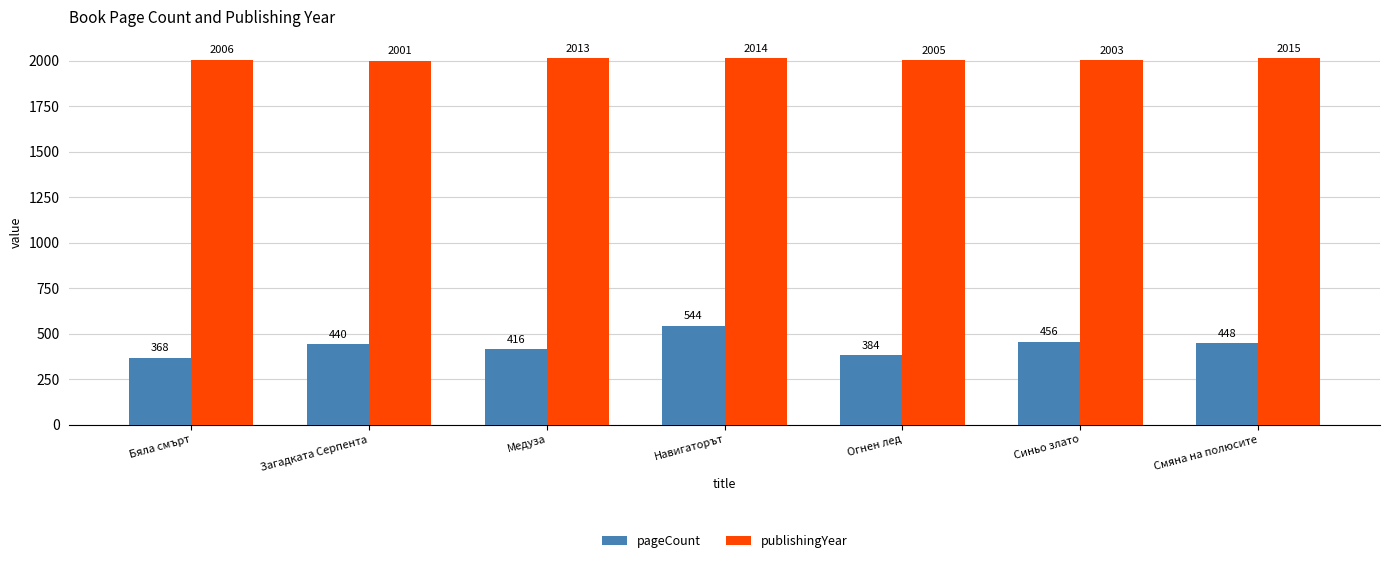

What is the label of the 2nd bar from the right?

Синьо злато